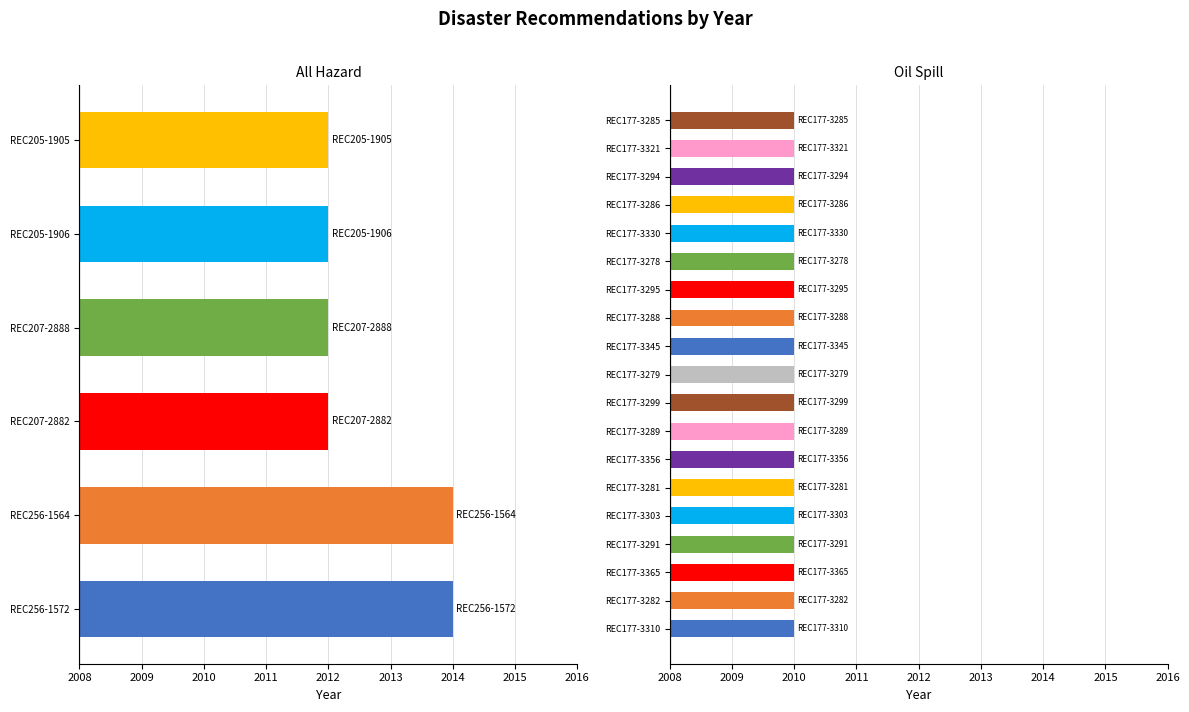

Count the number of categories in the chart.

6